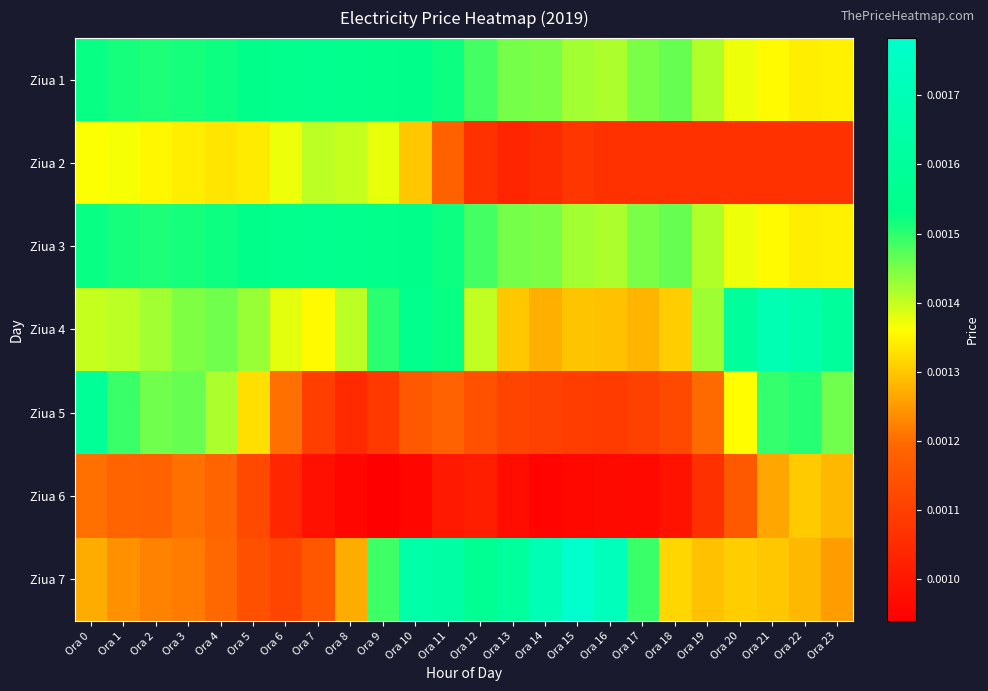

Reading right to left, what are all the values shown in this chart?

Ziua 1: Ora 23=0.0	Ora 22=0.0	Ora 21=0.0	Ora 20=0.0	Ora 19=0.0	Ora 18=0.0	Ora 17=0.0	Ora 16=0.0	Ora 15=0.0	Ora 14=0.0	Ora 13=0.0	Ora 12=0.0	Ora 11=0.0	Ora 10=0.0	Ora 9=0.0	Ora 8=0.0	Ora 7=0.0	Ora 6=0.0	Ora 5=0.0	Ora 4=0.0	Ora 3=0.0	Ora 2=0.0	Ora 1=0.0	Ora 0=0.0
Ziua 2: Ora 23=0.0	Ora 22=0.0	Ora 21=0.0	Ora 20=0.0	Ora 19=0.0	Ora 18=0.0	Ora 17=0.0	Ora 16=0.0	Ora 15=0.0	Ora 14=0.0	Ora 13=0.0	Ora 12=0.0	Ora 11=0.0	Ora 10=0.0	Ora 9=0.0	Ora 8=0.0	Ora 7=0.0	Ora 6=0.0	Ora 5=0.0	Ora 4=0.0	Ora 3=0.0	Ora 2=0.0	Ora 1=0.0	Ora 0=0.0
Ziua 3: Ora 23=0.0	Ora 22=0.0	Ora 21=0.0	Ora 20=0.0	Ora 19=0.0	Ora 18=0.0	Ora 17=0.0	Ora 16=0.0	Ora 15=0.0	Ora 14=0.0	Ora 13=0.0	Ora 12=0.0	Ora 11=0.0	Ora 10=0.0	Ora 9=0.0	Ora 8=0.0	Ora 7=0.0	Ora 6=0.0	Ora 5=0.0	Ora 4=0.0	Ora 3=0.0	Ora 2=0.0	Ora 1=0.0	Ora 0=0.0
Ziua 4: Ora 23=0.0	Ora 22=0.0	Ora 21=0.0	Ora 20=0.0	Ora 19=0.0	Ora 18=0.0	Ora 17=0.0	Ora 16=0.0	Ora 15=0.0	Ora 14=0.0	Ora 13=0.0	Ora 12=0.0	Ora 11=0.0	Ora 10=0.0	Ora 9=0.0	Ora 8=0.0	Ora 7=0.0	Ora 6=0.0	Ora 5=0.0	Ora 4=0.0	Ora 3=0.0	Ora 2=0.0	Ora 1=0.0	Ora 0=0.0
Ziua 5: Ora 23=0.0	Ora 22=0.0	Ora 21=0.0	Ora 20=0.0	Ora 19=0.0	Ora 18=0.0	Ora 17=0.0	Ora 16=0.0	Ora 15=0.0	Ora 14=0.0	Ora 13=0.0	Ora 12=0.0	Ora 11=0.0	Ora 10=0.0	Ora 9=0.0	Ora 8=0.0	Ora 7=0.0	Ora 6=0.0	Ora 5=0.0	Ora 4=0.0	Ora 3=0.0	Ora 2=0.0	Ora 1=0.0	Ora 0=0.0
Ziua 6: Ora 23=0.0	Ora 22=0.0	Ora 21=0.0	Ora 20=0.0	Ora 19=0.0	Ora 18=0.0	Ora 17=0.0	Ora 16=0.0	Ora 15=0.0	Ora 14=0.0	Ora 13=0.0	Ora 12=0.0	Ora 11=0.0	Ora 10=0.0	Ora 9=0.0	Ora 8=0.0	Ora 7=0.0	Ora 6=0.0	Ora 5=0.0	Ora 4=0.0	Ora 3=0.0	Ora 2=0.0	Ora 1=0.0	Ora 0=0.0
Ziua 7: Ora 23=0.0	Ora 22=0.0	Ora 21=0.0	Ora 20=0.0	Ora 19=0.0	Ora 18=0.0	Ora 17=0.0	Ora 16=0.0	Ora 15=0.0	Ora 14=0.0	Ora 13=0.0	Ora 12=0.0	Ora 11=0.0	Ora 10=0.0	Ora 9=0.0	Ora 8=0.0	Ora 7=0.0	Ora 6=0.0	Ora 5=0.0	Ora 4=0.0	Ora 3=0.0	Ora 2=0.0	Ora 1=0.0	Ora 0=0.0